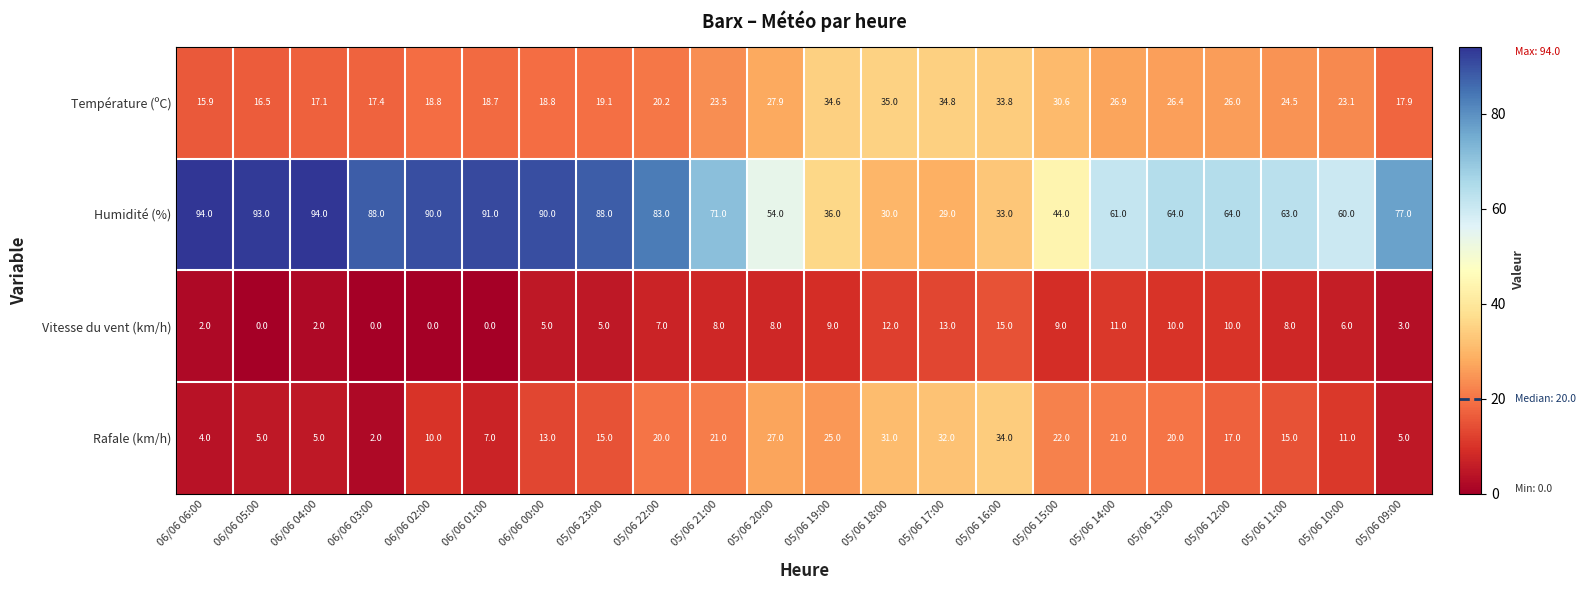

Where is Humidité (%) nearest to the value 61?

05/06 14:00